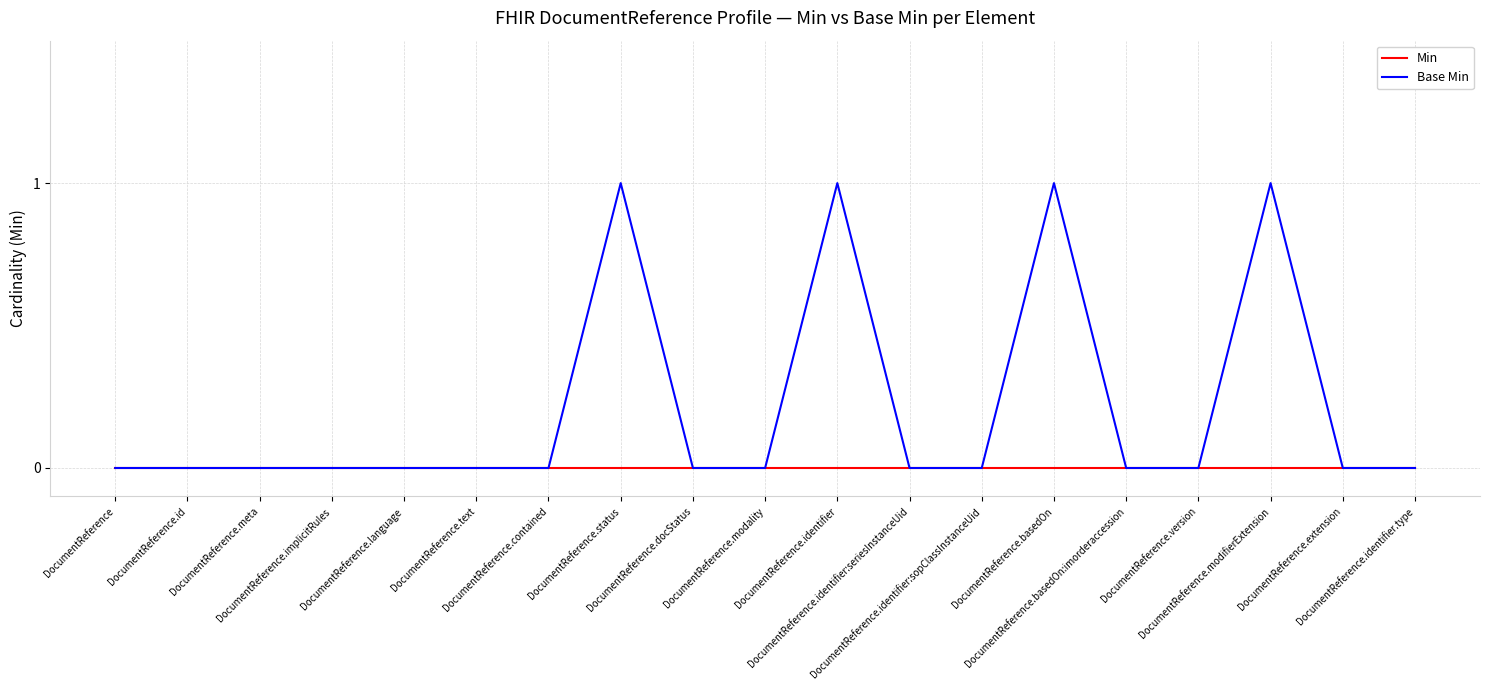

Which series has the largest total across all categories?

Base Min